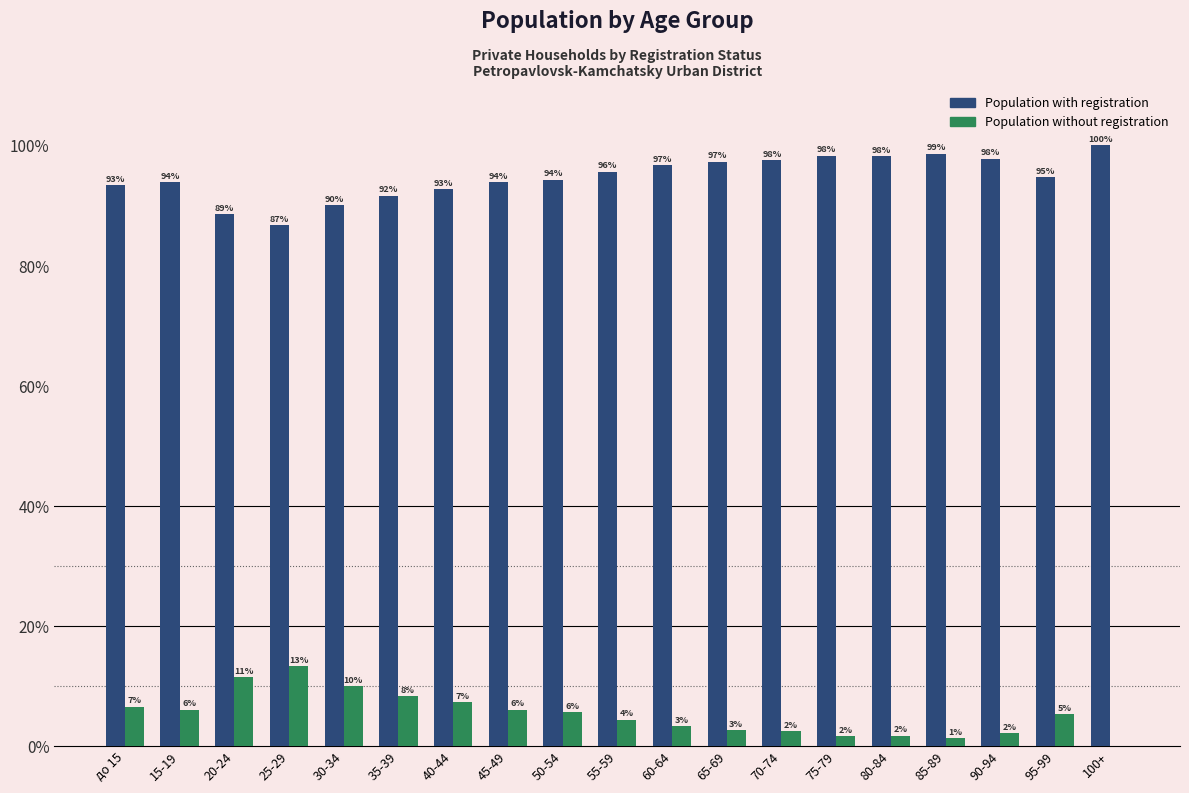

Where does the Population without registration series first go above 5?

до 15